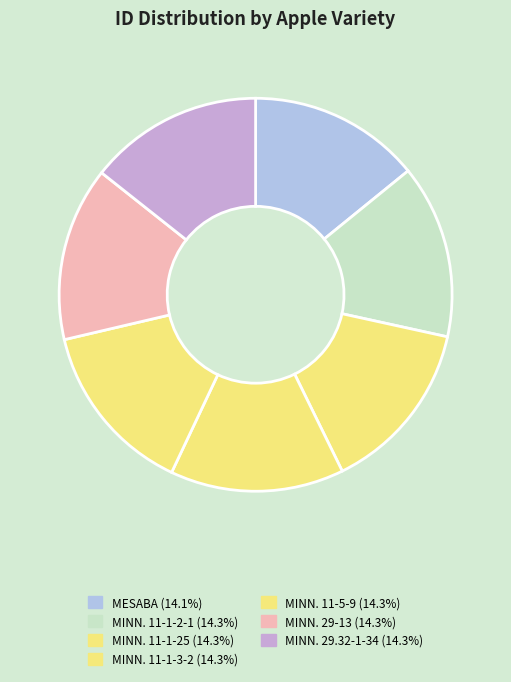

How many slices are in this pie chart?

7